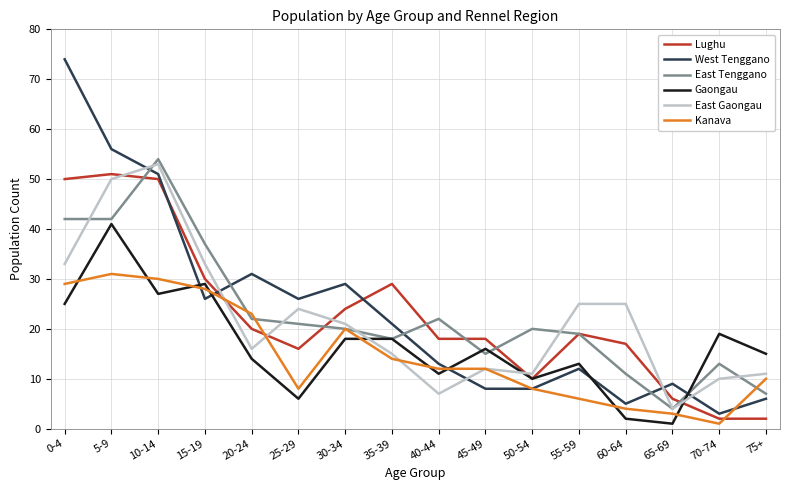

What is the difference between the East Gaongau values at 20-24 and 60-64?

9